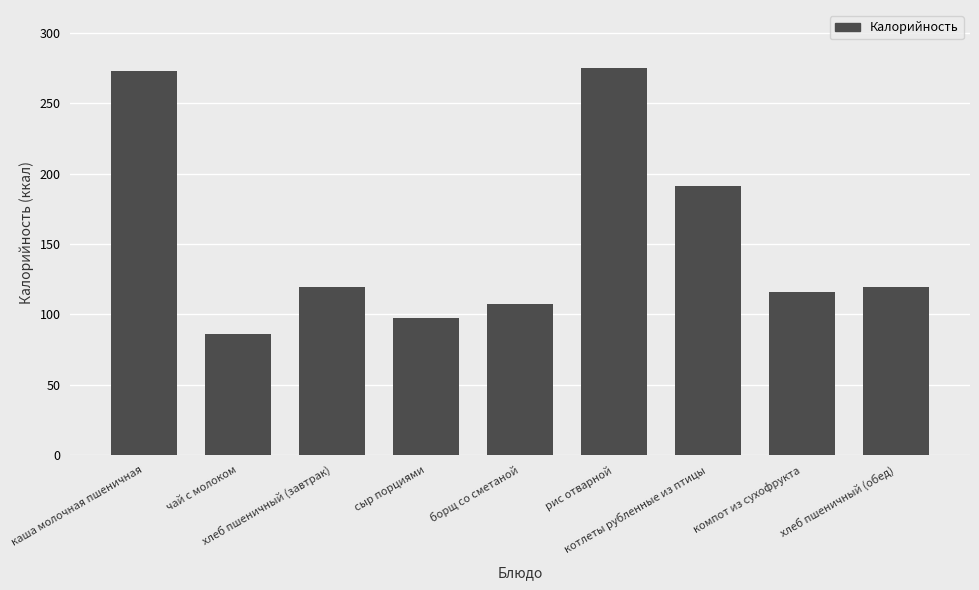

At which category does the chart reach its minimum across all series?

чай с молоком